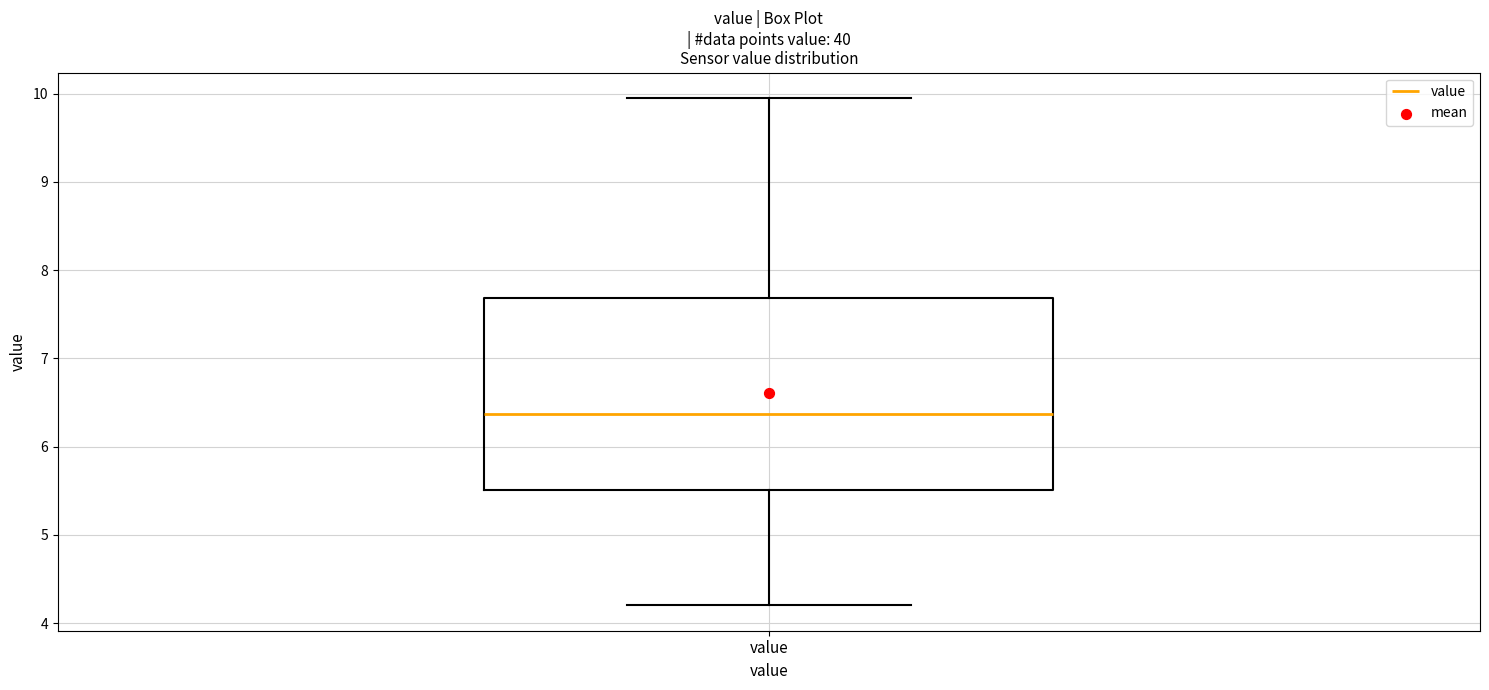

Where is the lower edge of the box for value on the y-axis? The values are not printed on the chart, so give them approximately, as read against the axis.

5.5